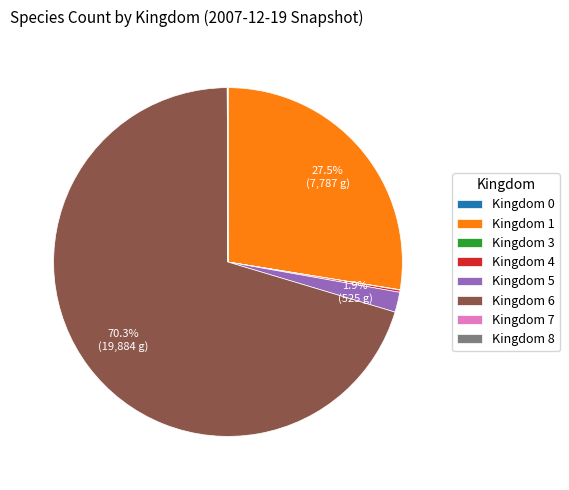

Which category has the biggest portion of the pie?

Kingdom 6